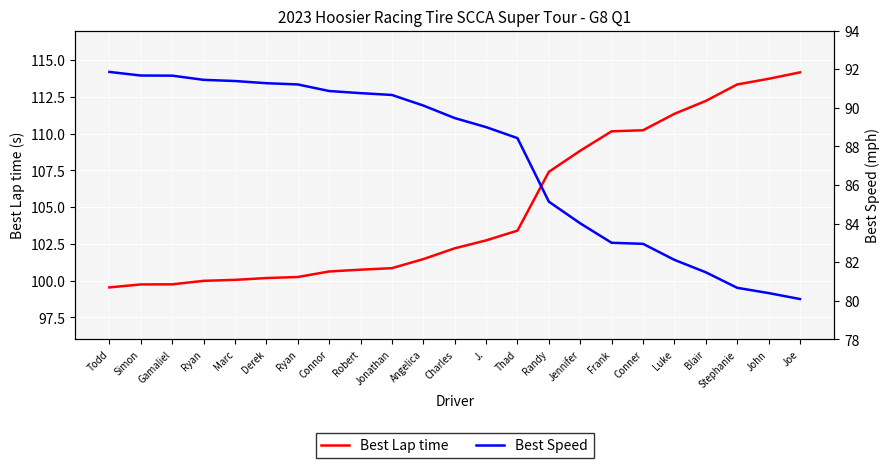

Reading right to left, what are all the values shown in this chart?

Best Lap time: Joe=114.2	John=113.7	Stephanie=113.3	Blair=112.2	Luke=111.3	Conner=110.2	Frank=110.2	Jennifer=108.8	Randy=107.4	Thad=103.4	J.=102.7	Charles=102.2	Angelica=101.5	Jonathan=100.8	Robert=100.7	Connor=100.6	Ryan=100.2	Derek=100.2	Marc=100.1	Ryan=100.0	Gamaliel=99.8	Simon=99.7	Todd=99.5
Best Speed: Joe=80.1	John=80.4	Stephanie=80.7	Blair=81.5	Luke=82.1	Conner=83.0	Frank=83.0	Jennifer=84.0	Randy=85.1	Thad=88.4	J.=89.0	Charles=89.5	Angelica=90.1	Jonathan=90.7	Robert=90.8	Connor=90.9	Ryan=91.2	Derek=91.3	Marc=91.4	Ryan=91.5	Gamaliel=91.7	Simon=91.7	Todd=91.9